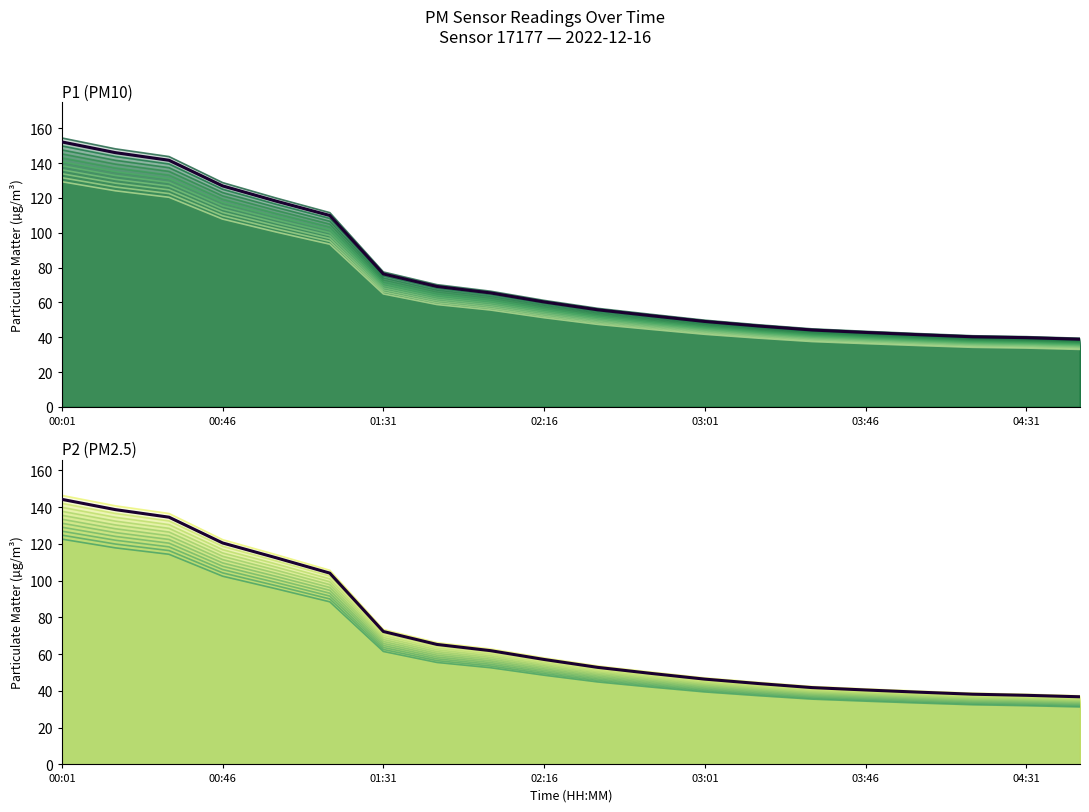

True or false: P2 and P1 cross at least once.

False